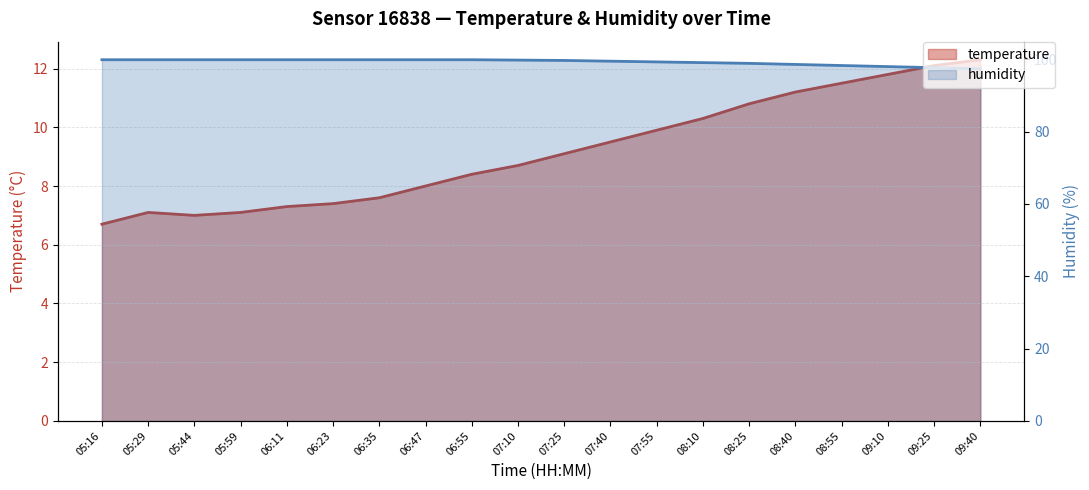

How many lines are shown in the chart?

2